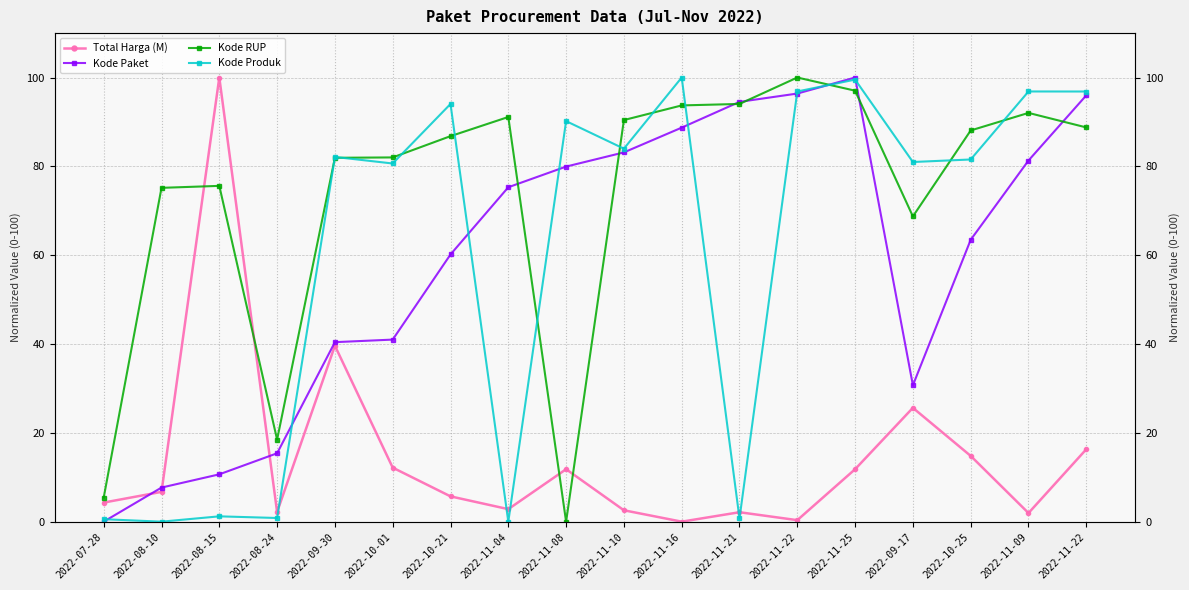

List the labels in order of Kode Paket value, largest first.

2022-11-25, 2022-11-22, 2022-11-22, 2022-11-21, 2022-11-16, 2022-11-10, 2022-11-09, 2022-11-08, 2022-11-04, 2022-10-25, 2022-10-21, 2022-10-01, 2022-09-30, 2022-09-17, 2022-08-24, 2022-08-15, 2022-08-10, 2022-07-28